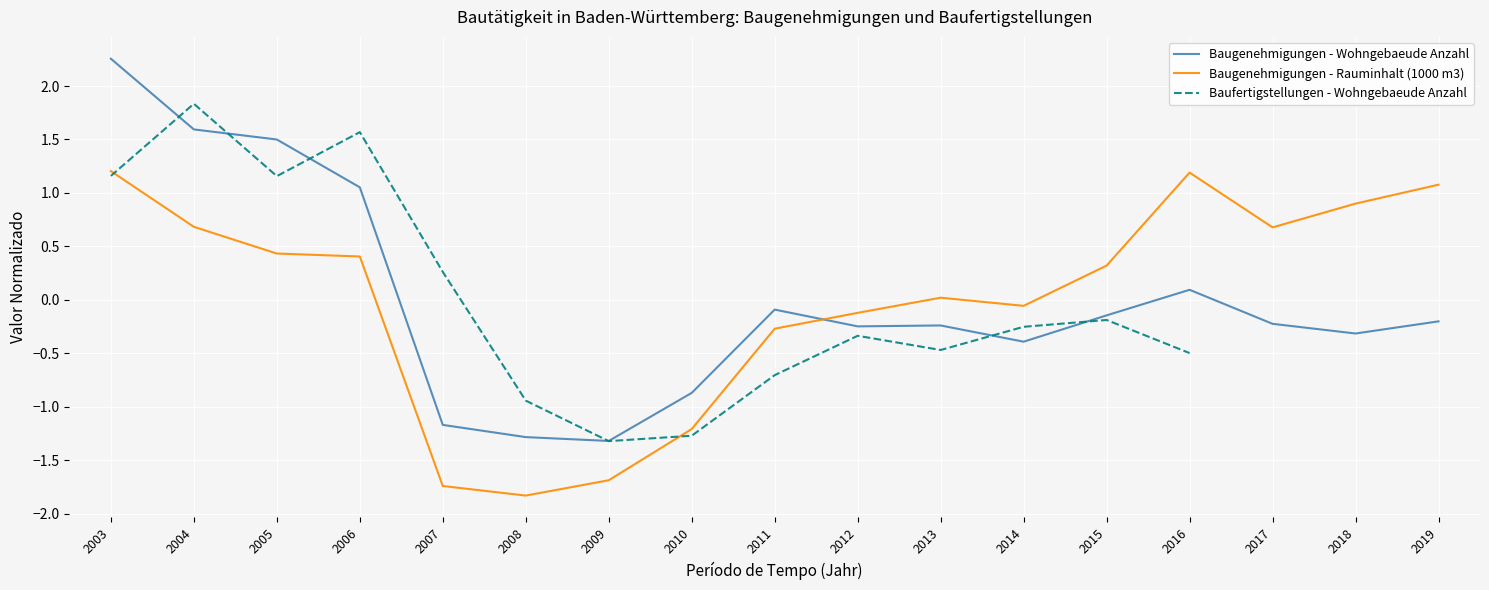

Which series has the largest total across all categories?

Baugenehmigungen - Wohngebaeude Anzahl